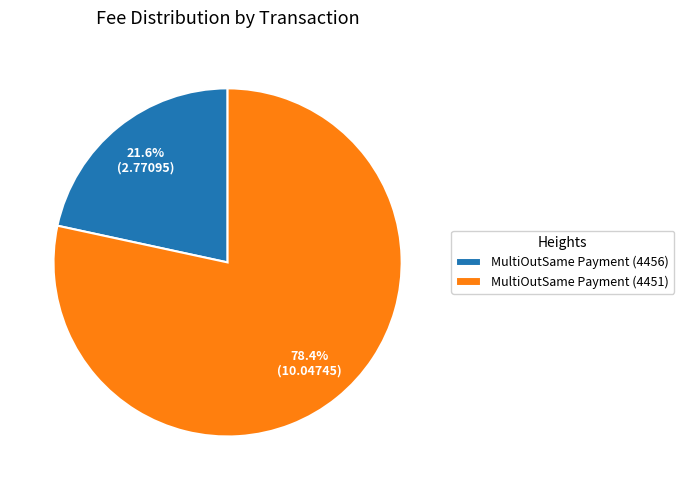

What is the total percentage of MultiOutSame Payment (4451) and MultiOutSame Payment (4456)?

100.0%